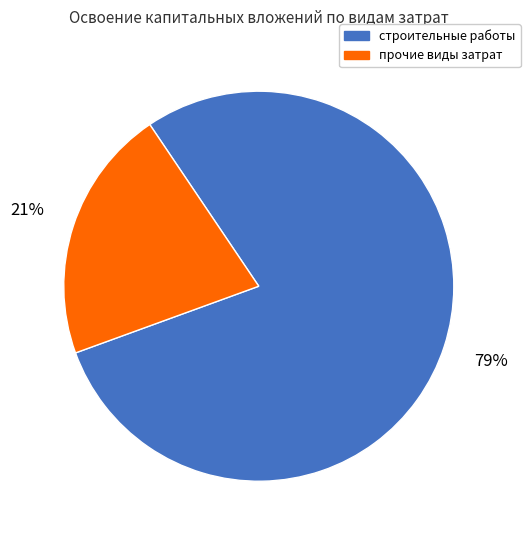

To the nearest percent, what is the difference between the largest and smallest slice percentages?

58%